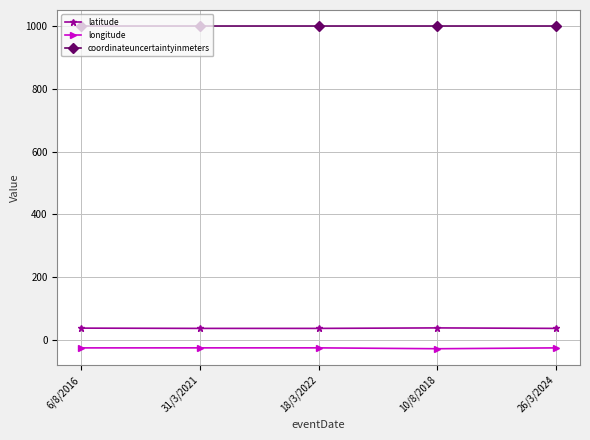

Rank the series by their maximum value, from lowest to highest.

longitude, latitude, coordinateuncertaintyinmeters